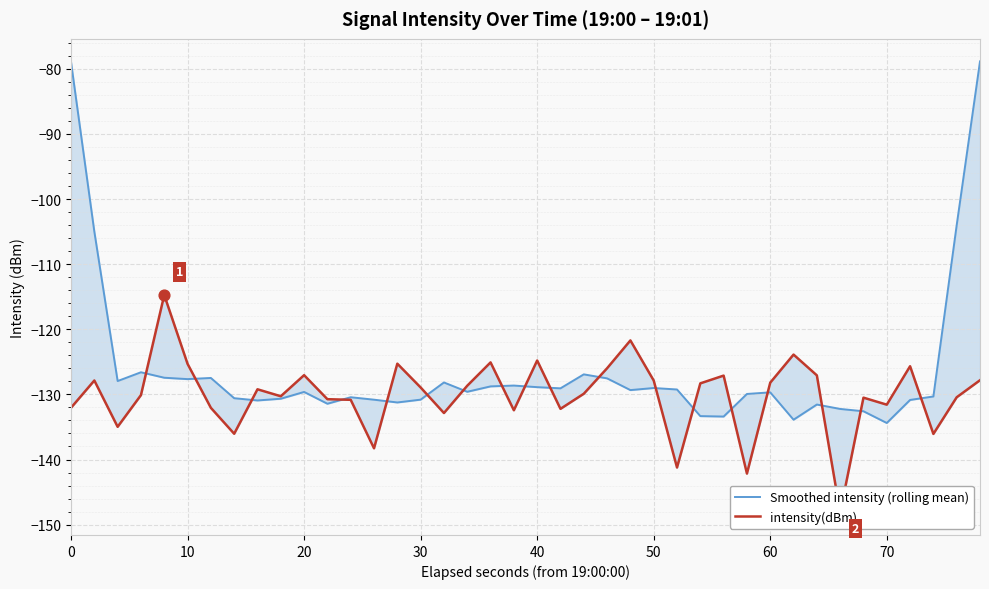

Which series has the widest spread of Y values?

Smoothed intensity (rolling mean)